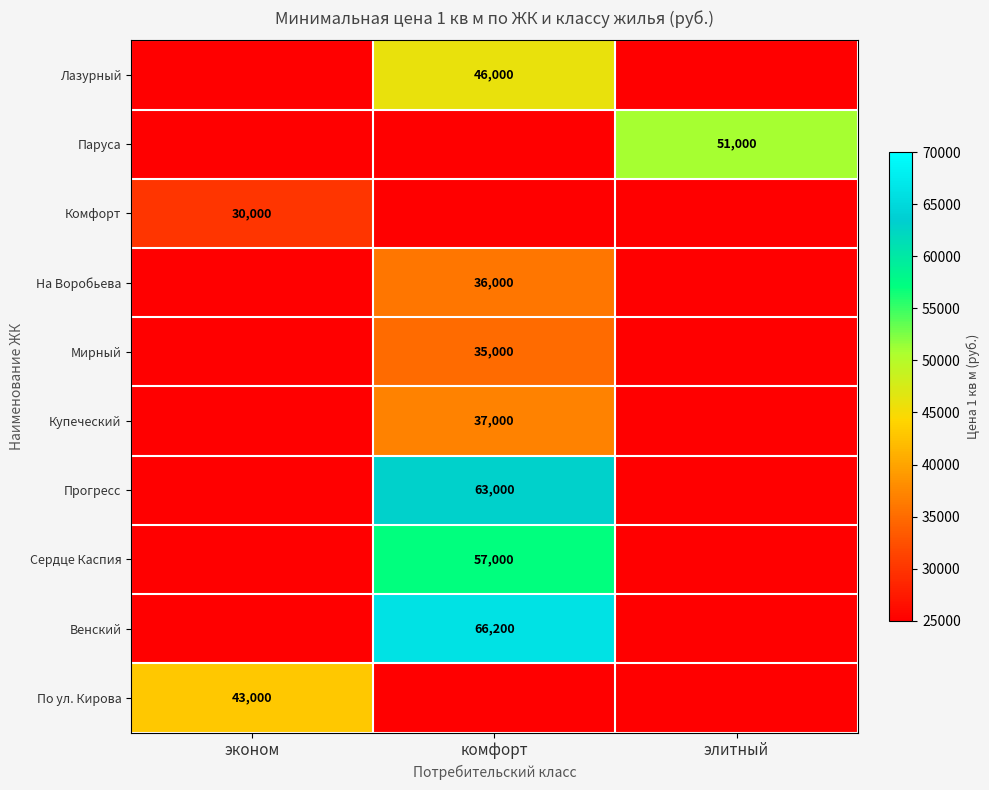

Is it true that По ул. Кирова equals 64324 at эконом?

False